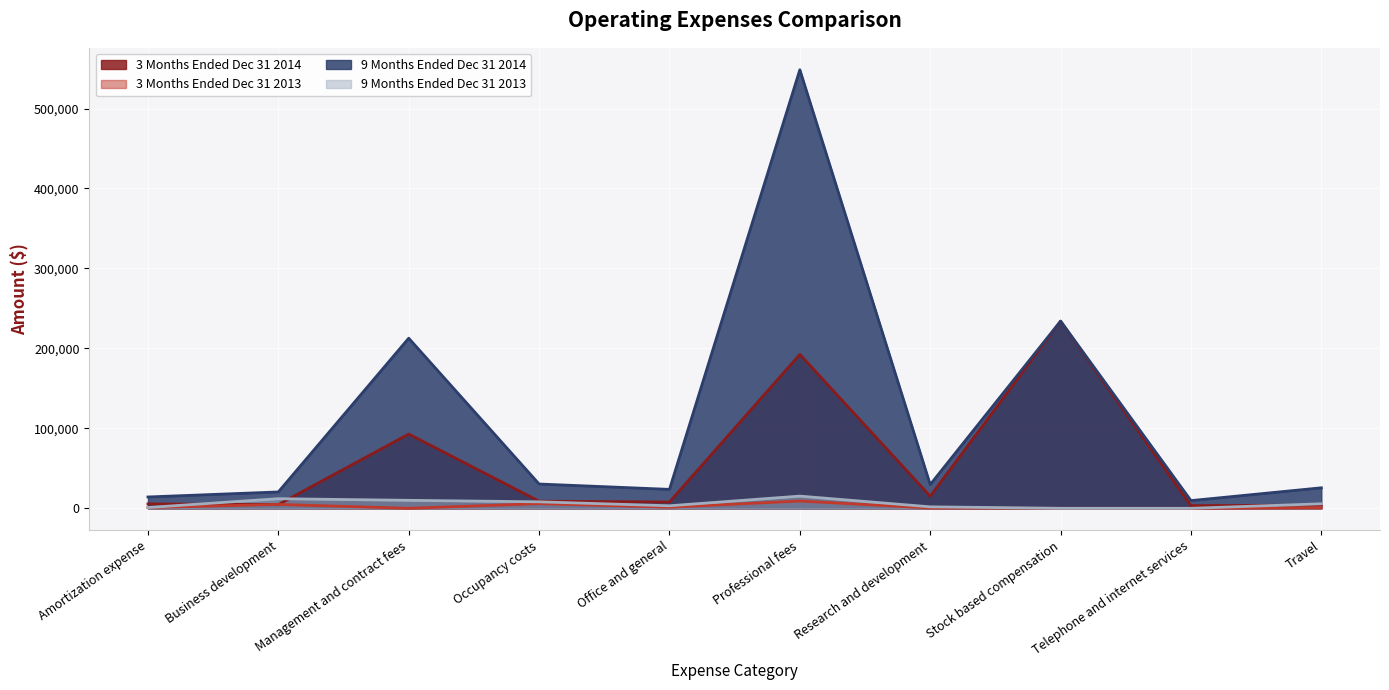

Which series has the widest spread of values?

9 Months Ended Dec 31 2014